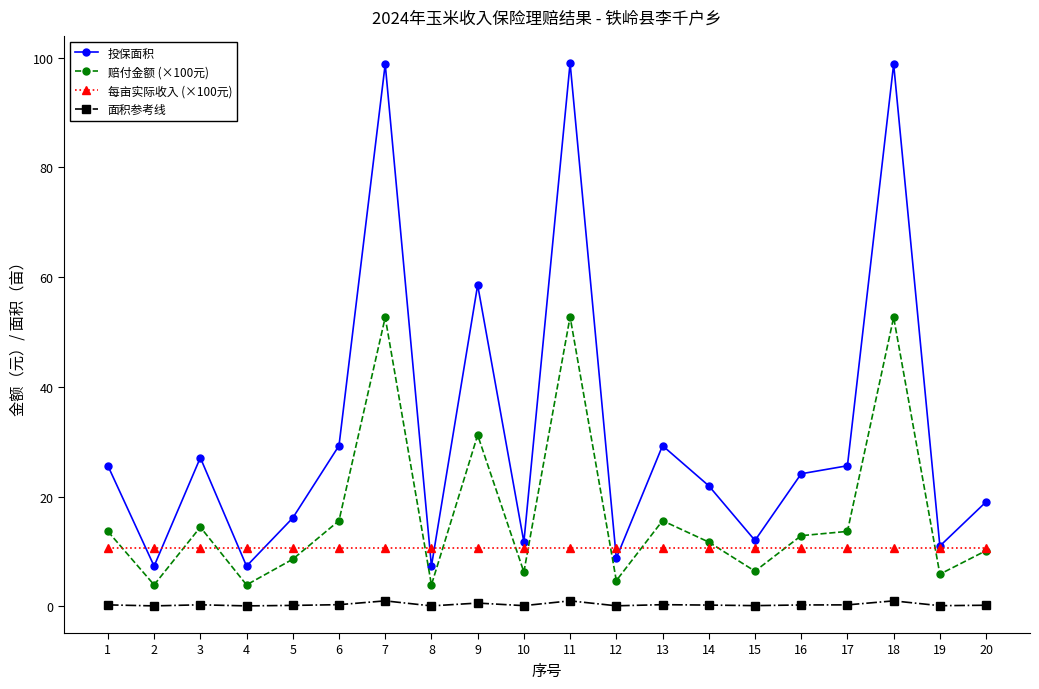

Where is 投保面积 nearest to the value 53?

9